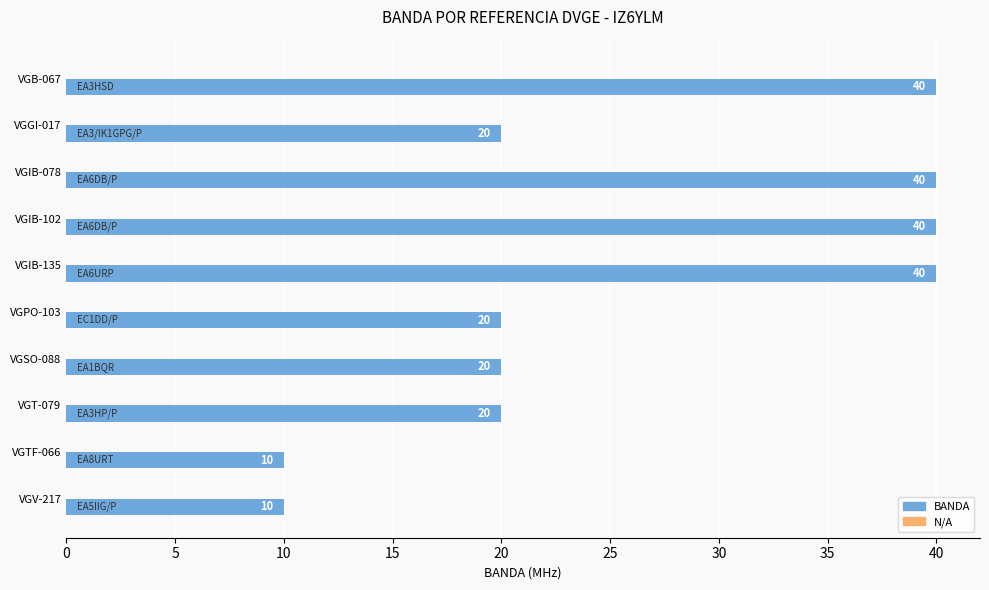

Which has a higher value, VGV-217 or VGT-079?

VGT-079